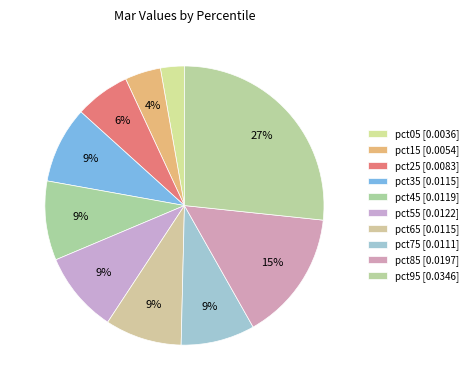

How many segments does this pie chart have?

10